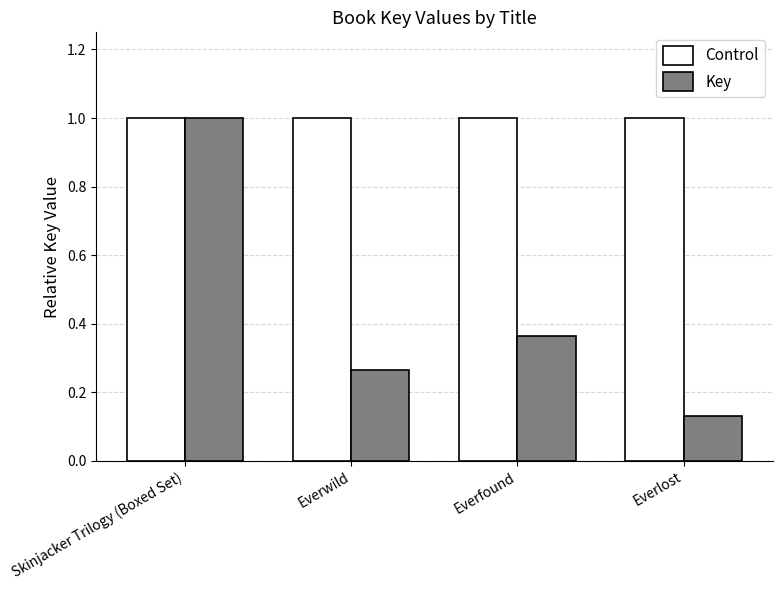

What are all the series names shown in the legend?

Control, Key